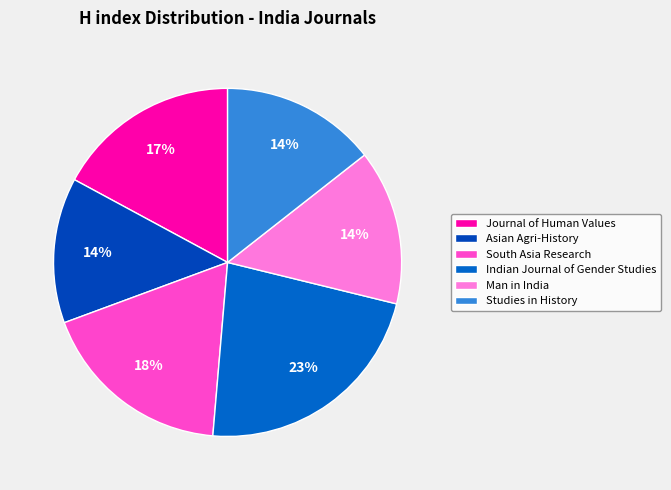

How many slices are in this pie chart?

6